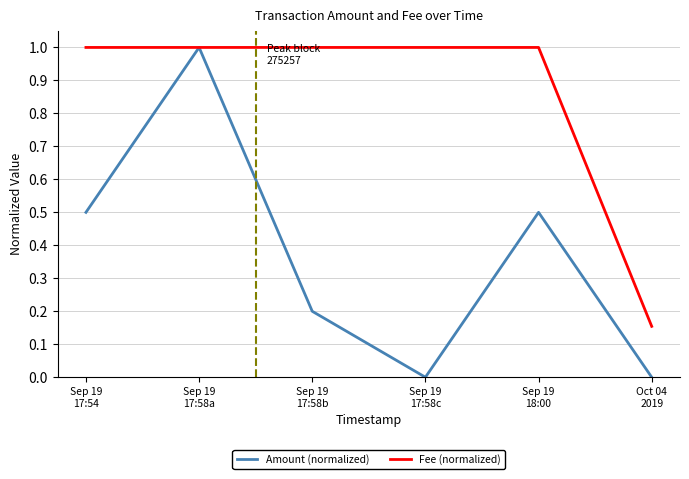

What is the approximate value of Fee (normalized) at Sep 19
17:54?

1.0